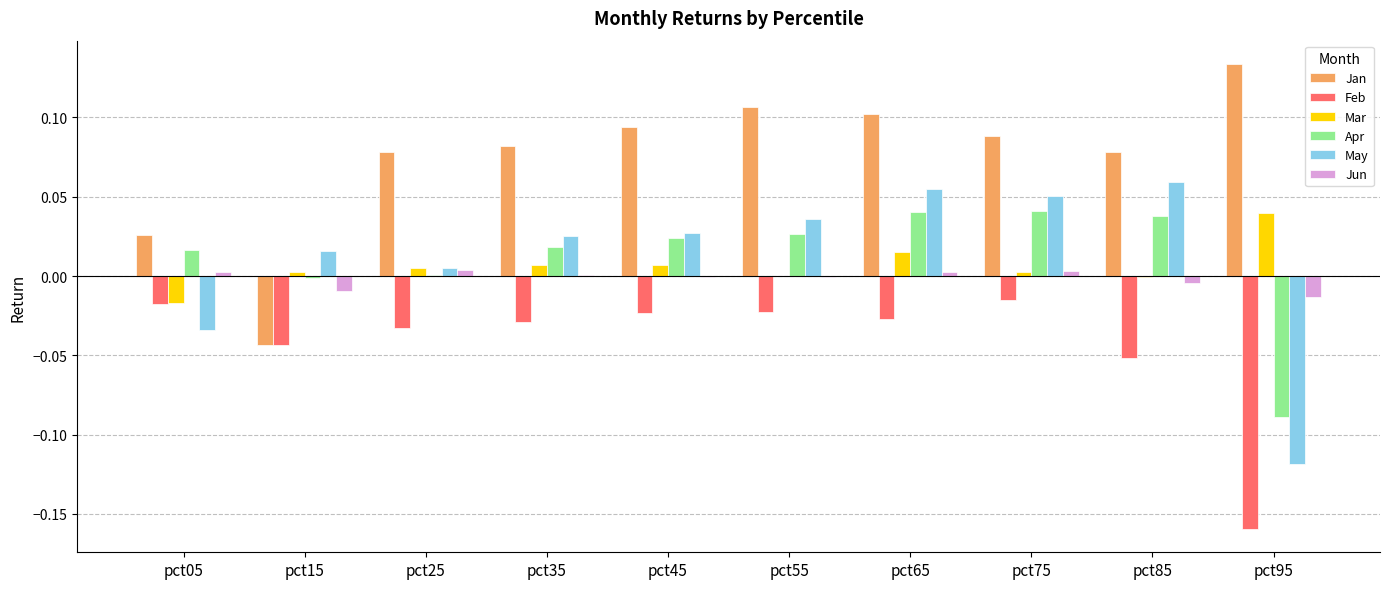

Which series changed the most between pct15 and pct85?

Jan